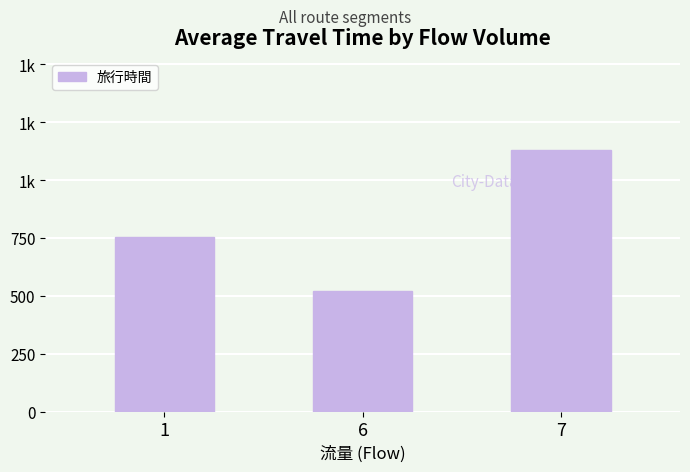

Rank the categories by value from highest to lowest.

7, 1, 6